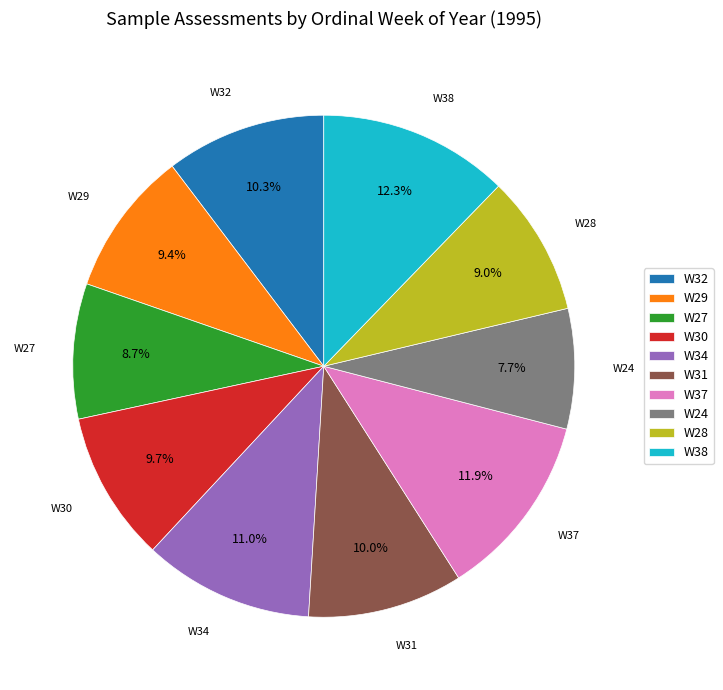

Count the number of slices in the pie.

10